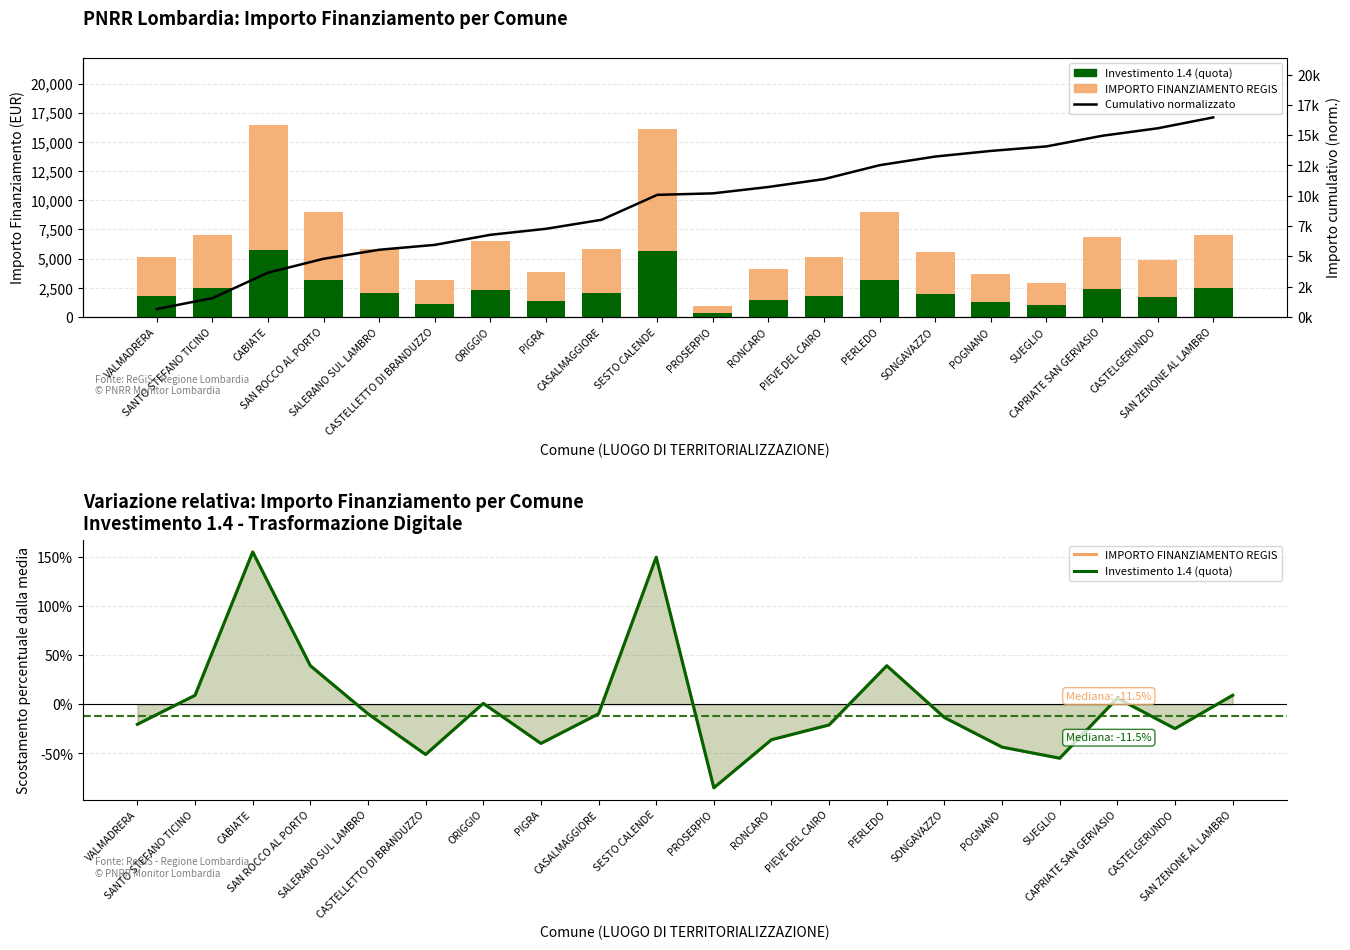

What is the maximum value shown in the chart?

16464.0